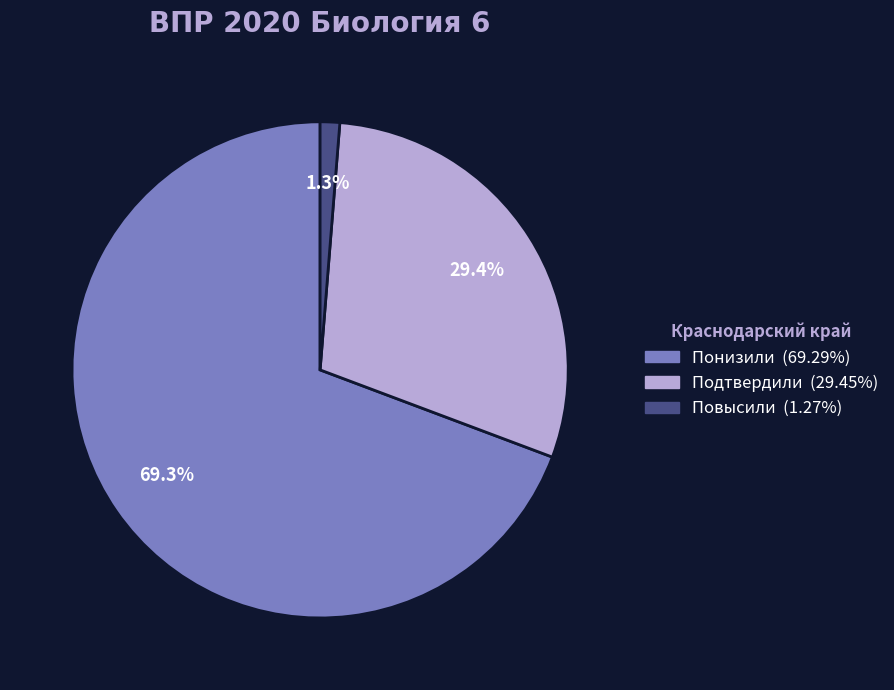

To the nearest percent, what percentage of the pie is Повысили?

1%